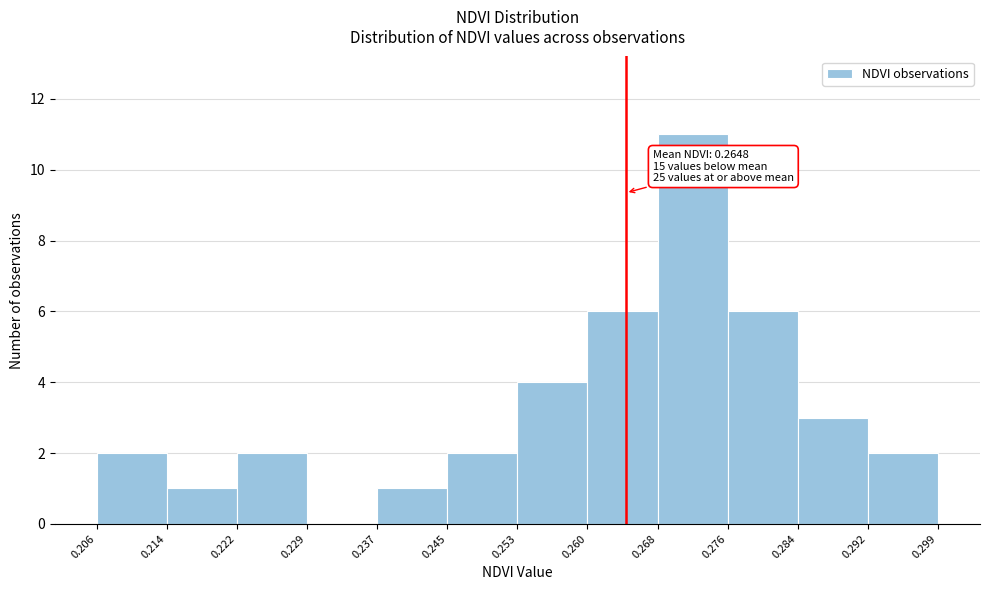

Which range on the x-axis has the tallest bar?

0.268 to 0.276